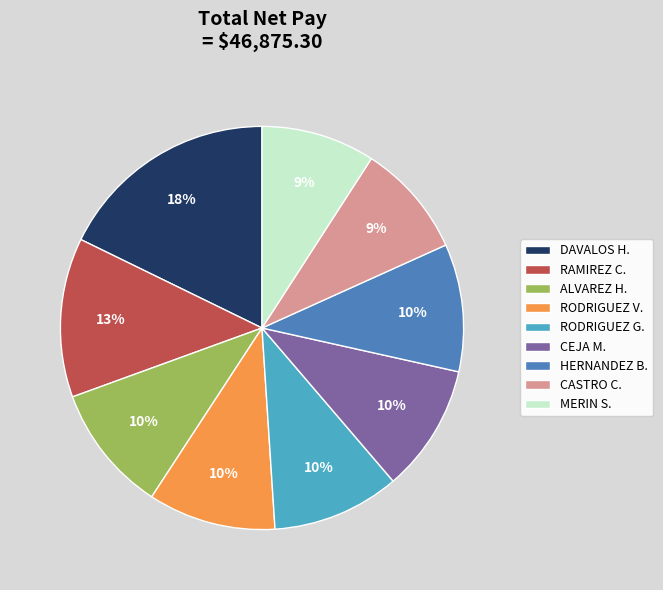

How many segments does this pie chart have?

9